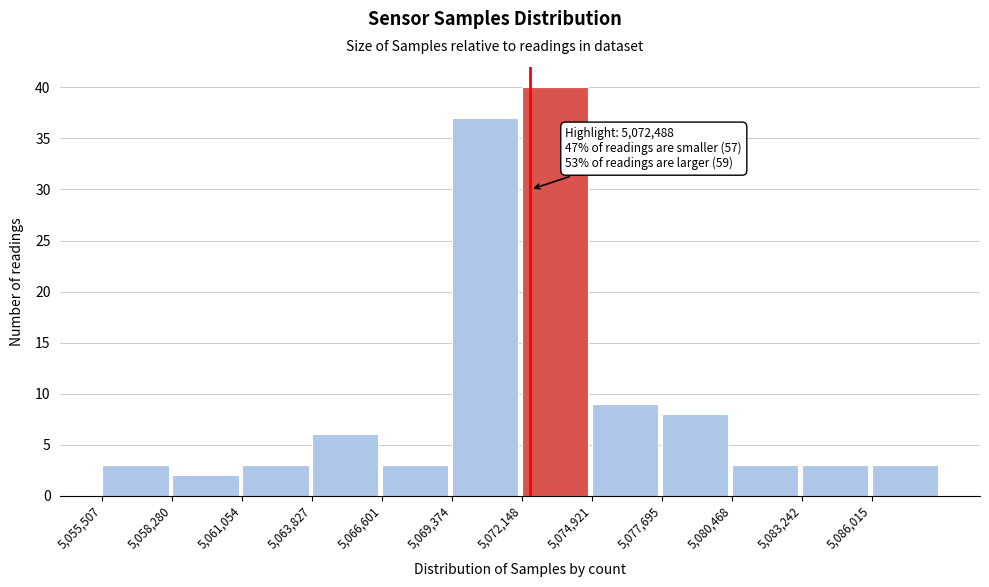

Over which range of the x-axis is the bar tallest?

5072000 to 5075000